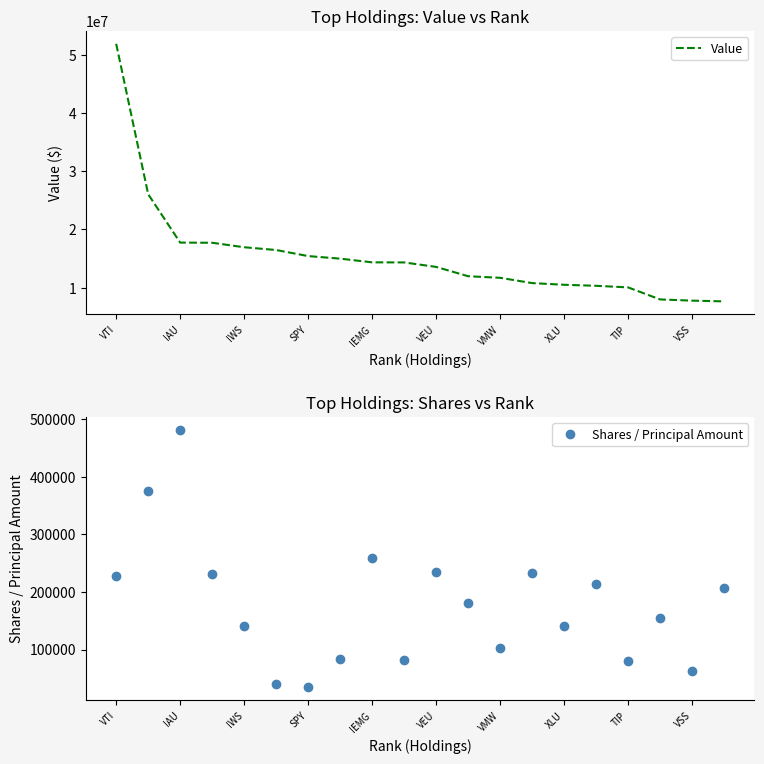

True or false: Shares / Principal Amount and Value cross at least once.

False